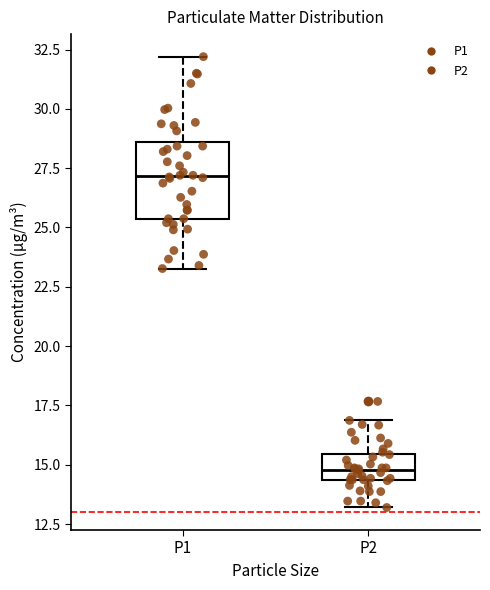

Where does the upper whisker of the box for P2 end on the y-axis? The values are not printed on the chart, so give them approximately, as read against the axis.

17.0